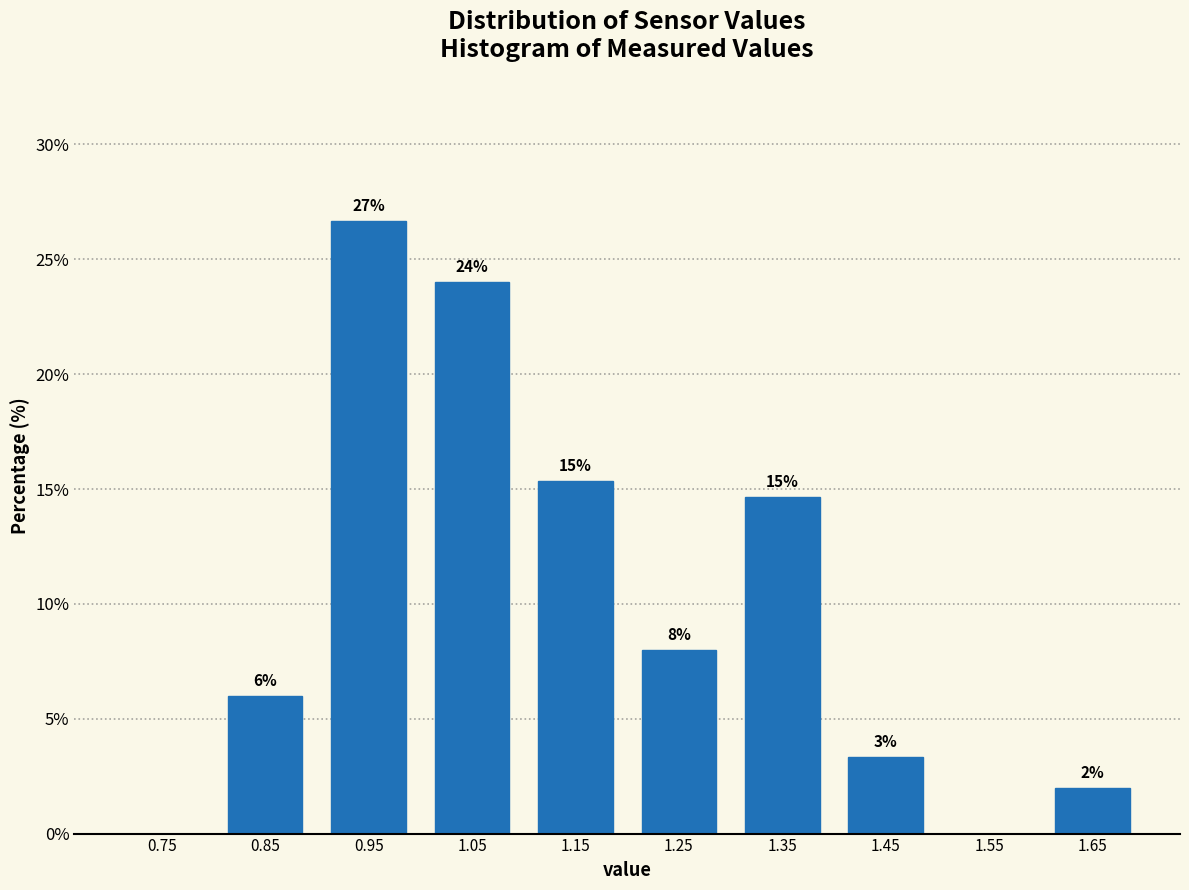

Over which range of the x-axis is the bar tallest?

0.9 to 1.0